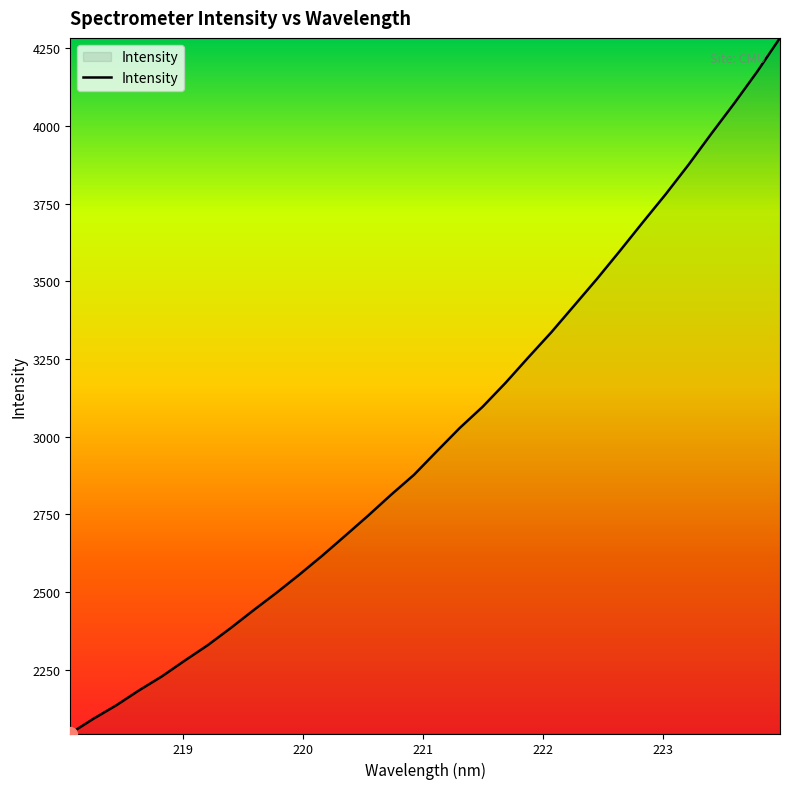

What is the difference between the maximum and minimum values?

2239.3